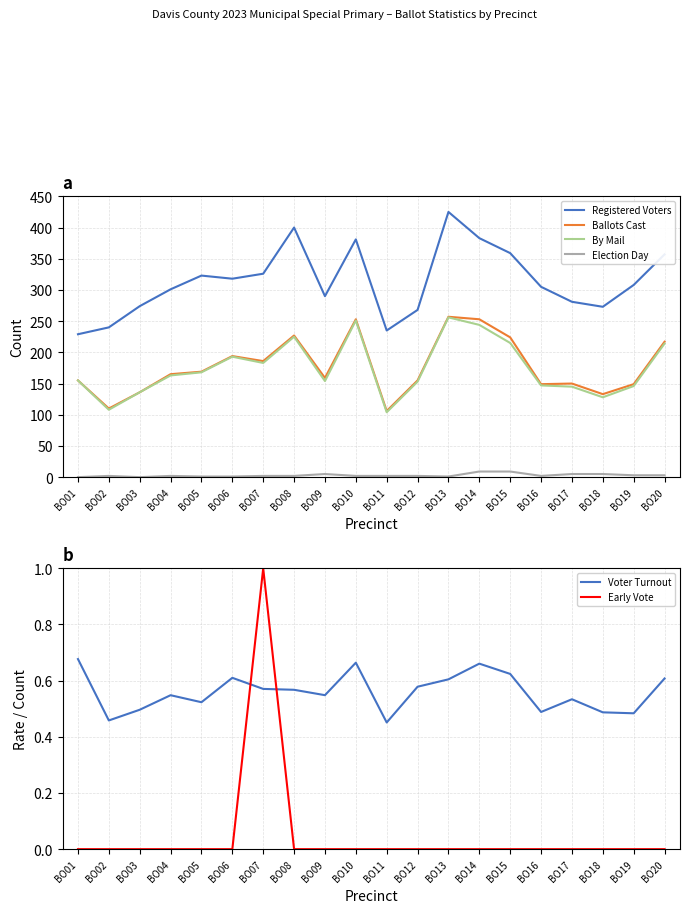

What is the highest value of the Early Vote series?

1.0